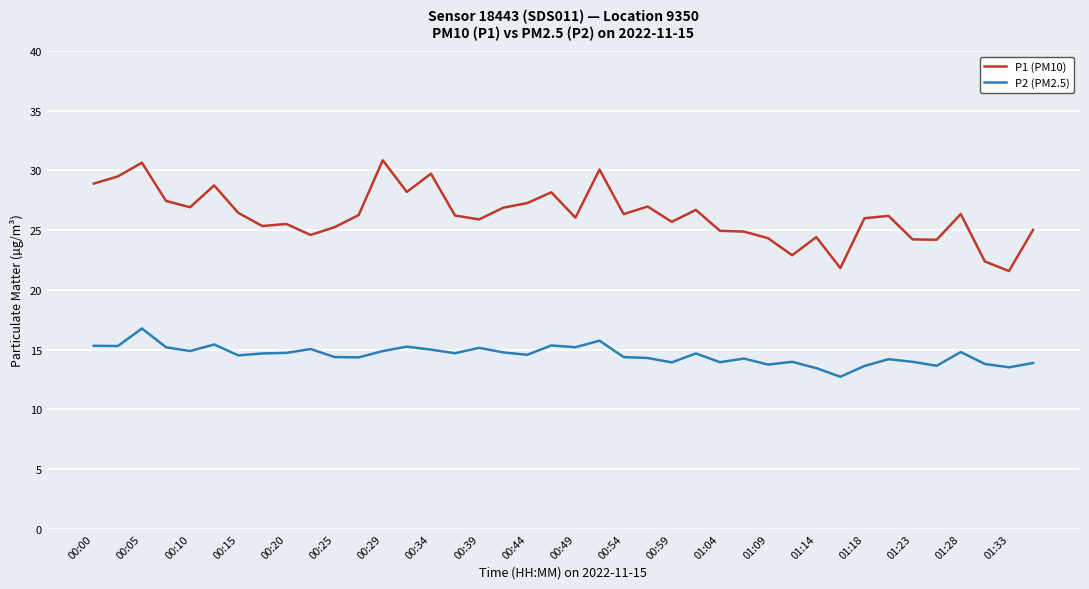

List the series in order of their peak value, highest first.

P1 (PM10), P2 (PM2.5)